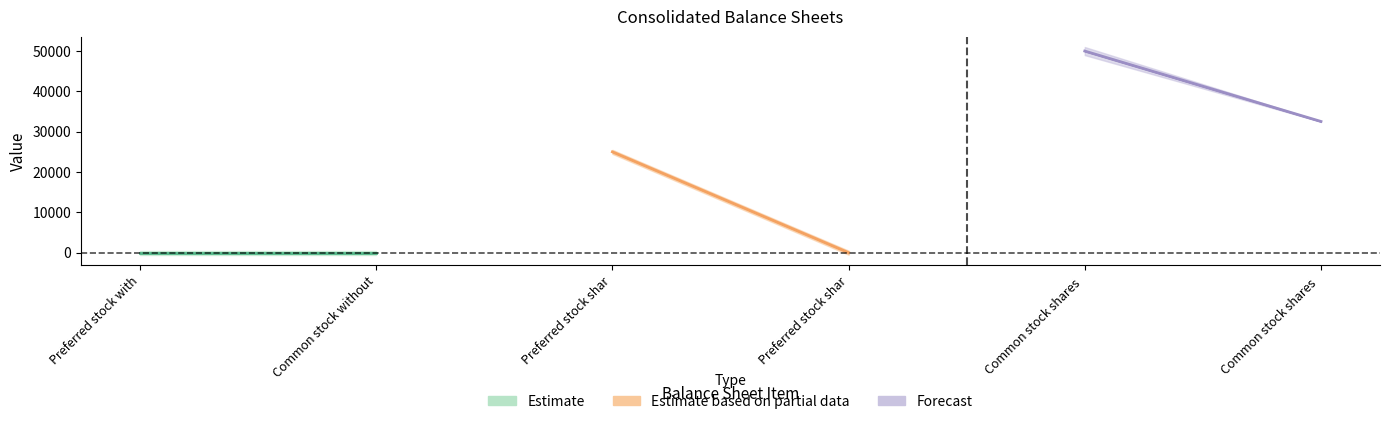

How many values in the Aug. 31, 2019 series are below 25000?

3